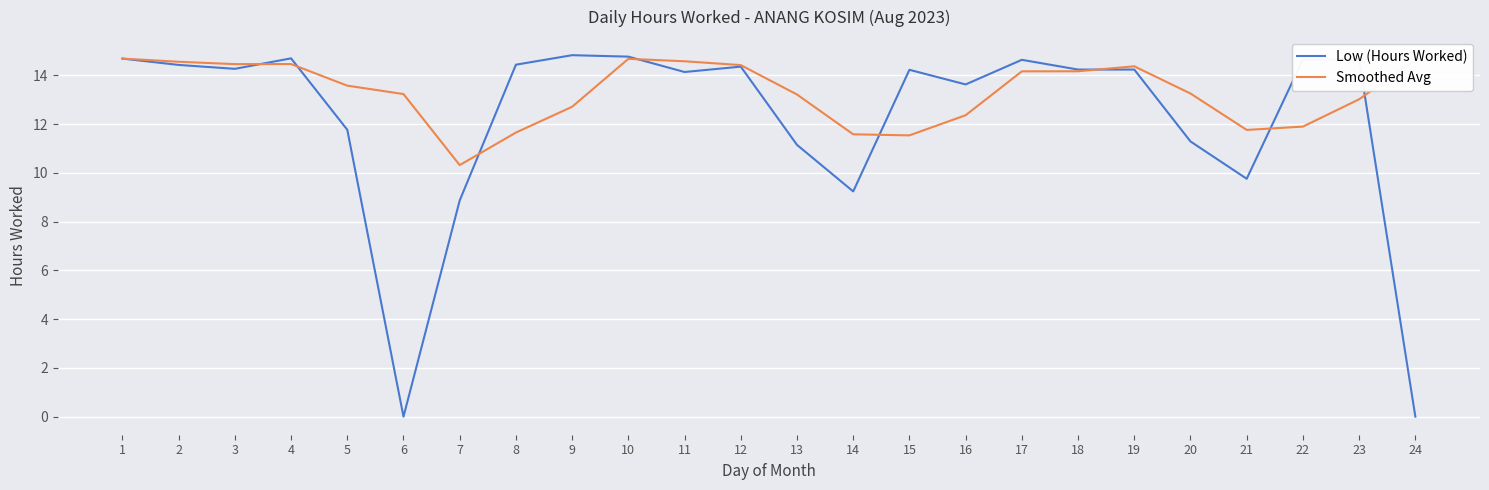

What is the highest value of the Smoothed Avg series?

14.7